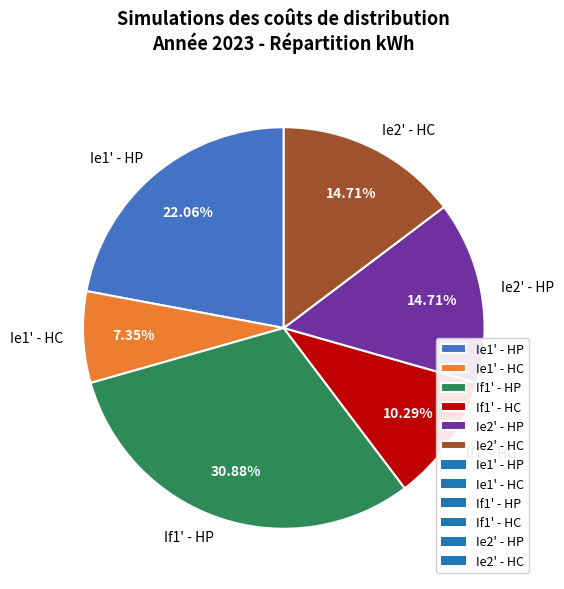

Does Ie2' - HP represent more than half of the total?

No